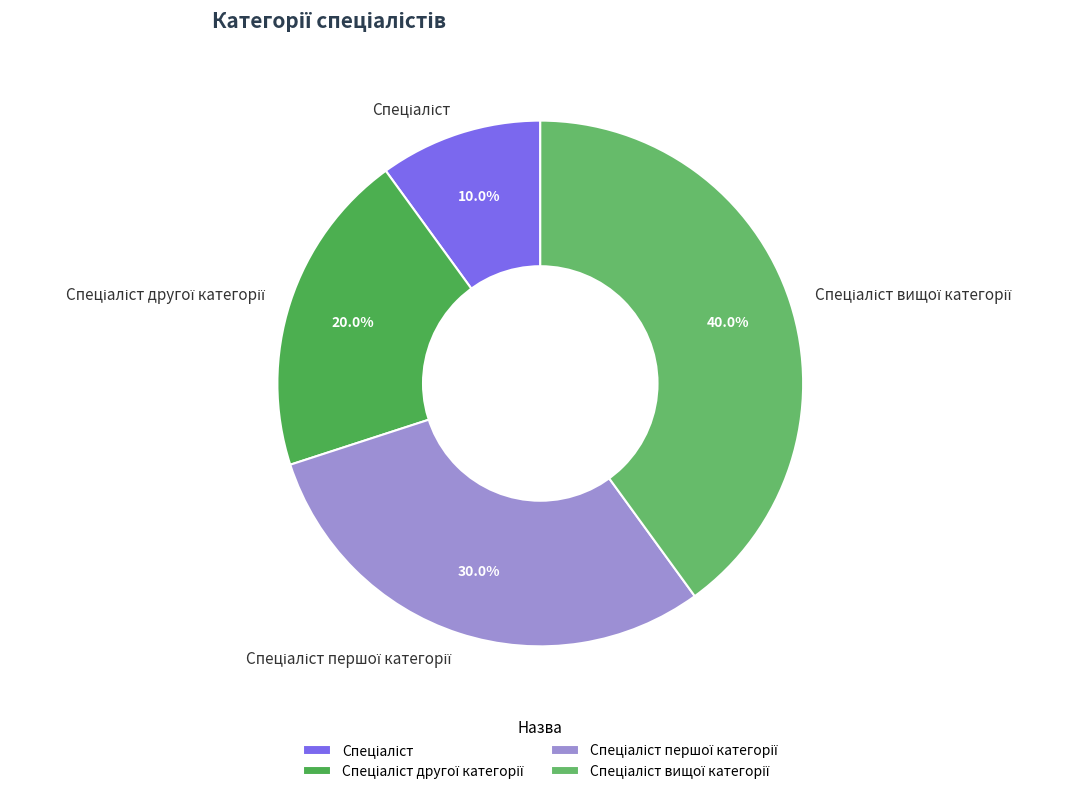

Does any single category account for the majority?

No